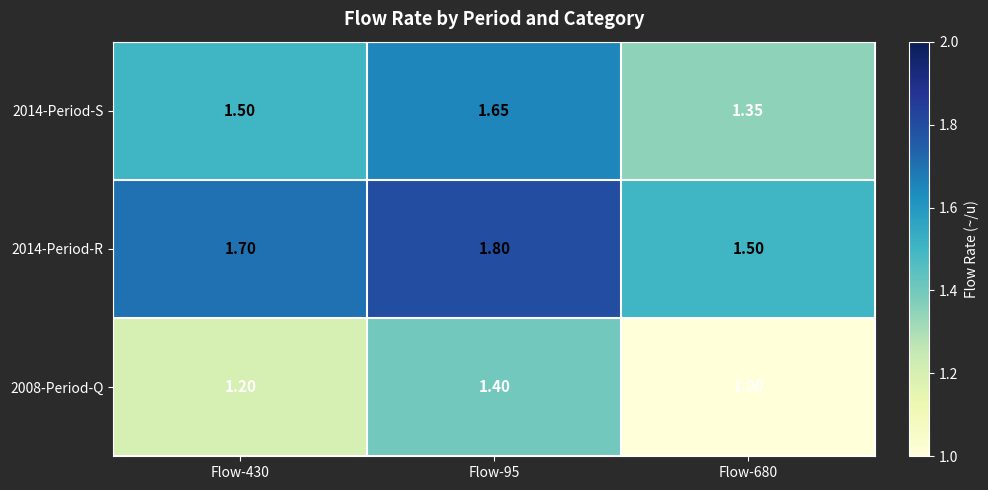

How many data points does each series have?

3